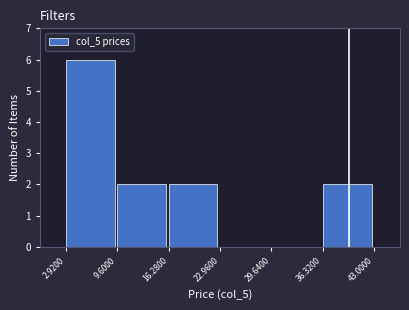

What is the height of the bar covering 2.9200 to 9.6000 on the x-axis? The values are not printed on the chart, so give them approximately, as read against the axis.

6